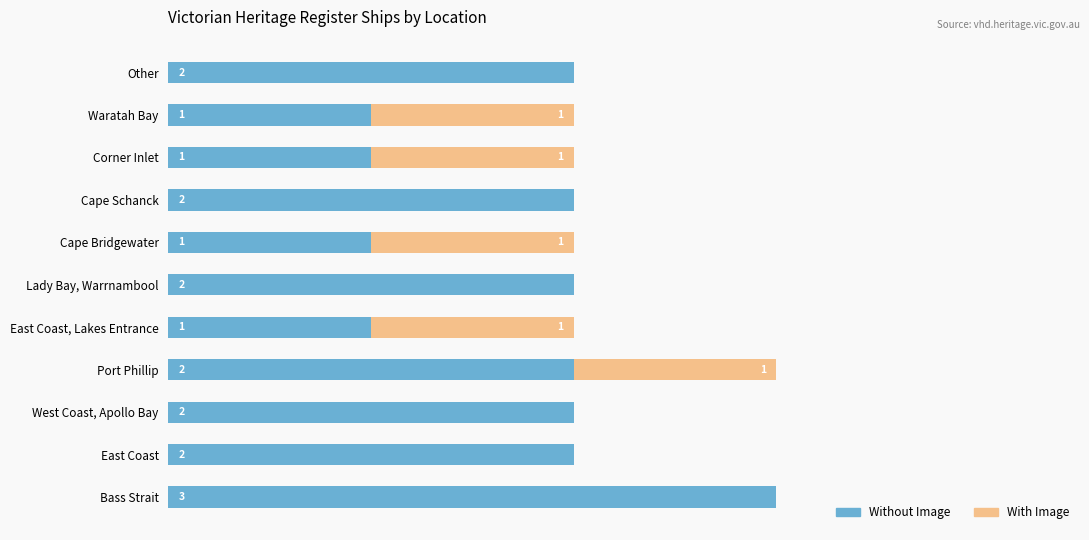

Which category has the highest value in the Without Image series?

Bass Strait